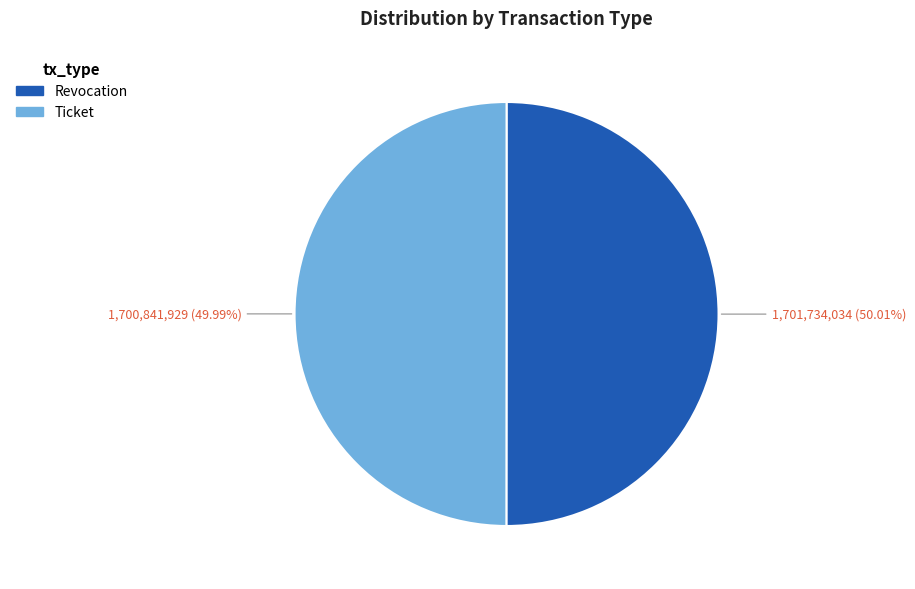

Is it true that Revocation is 57% of the pie?

False